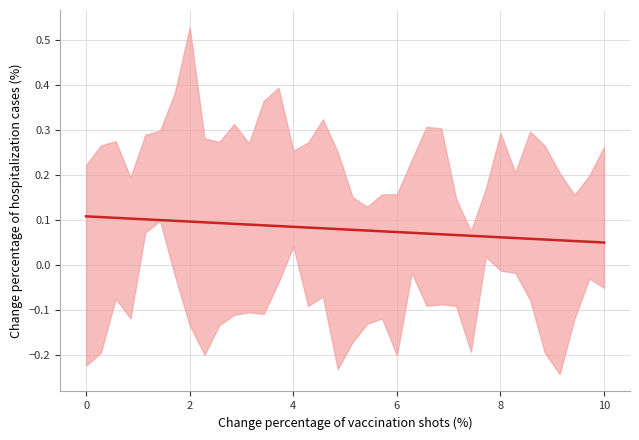

Where is the data nearest to the value 0?

10